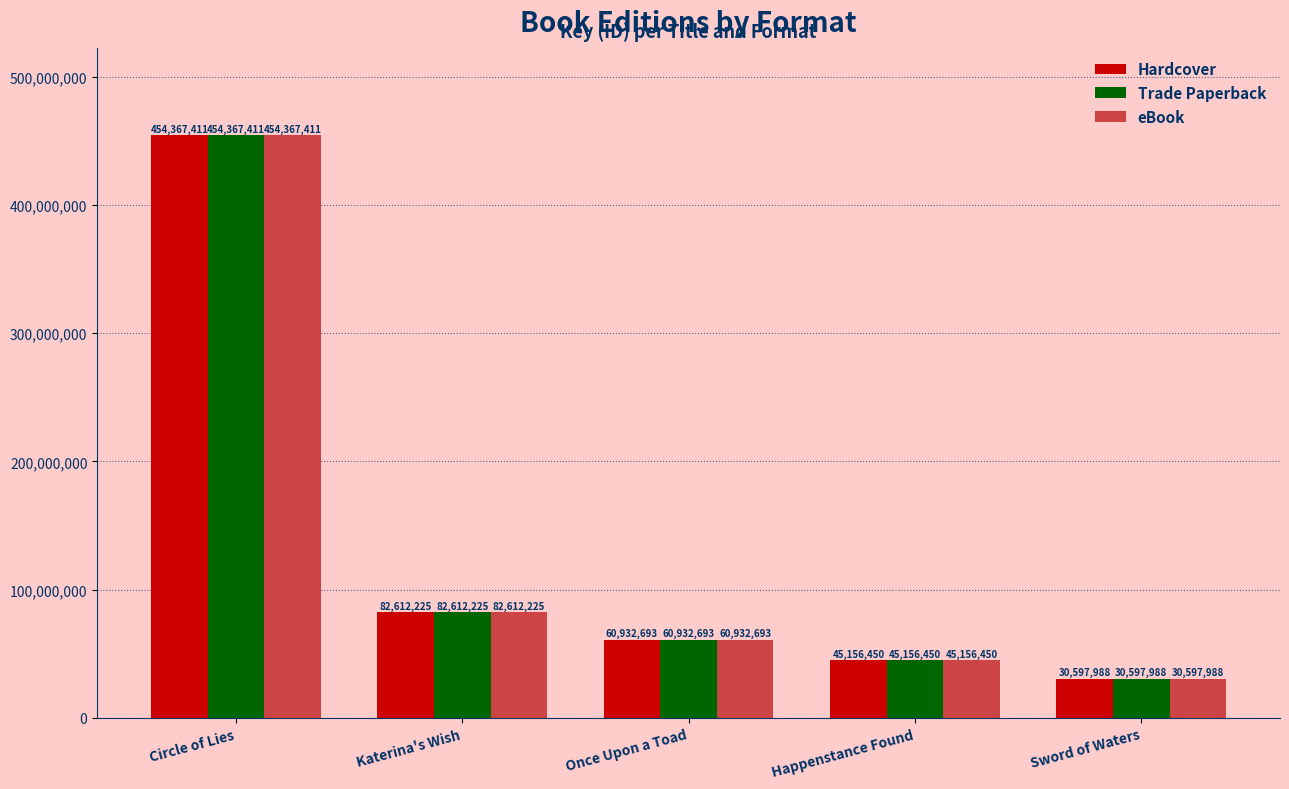

Which category has the lowest value in the Hardcover series?

Sword of Waters